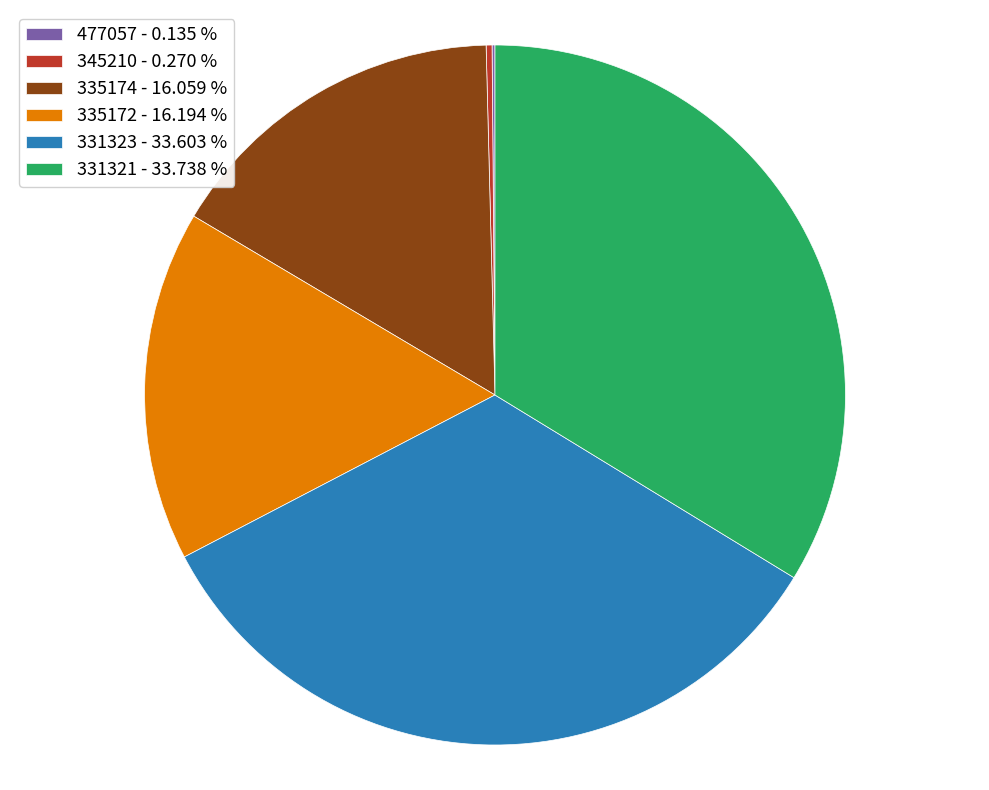

What is the ratio of the value at 331321 - 33.738 % to the value at 335174 - 16.059 %?

2.1